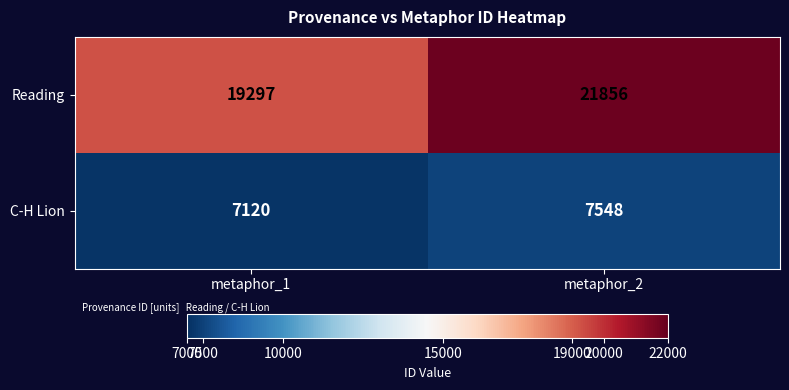

What is the difference between the highest and lowest values at metaphor_2?

14308